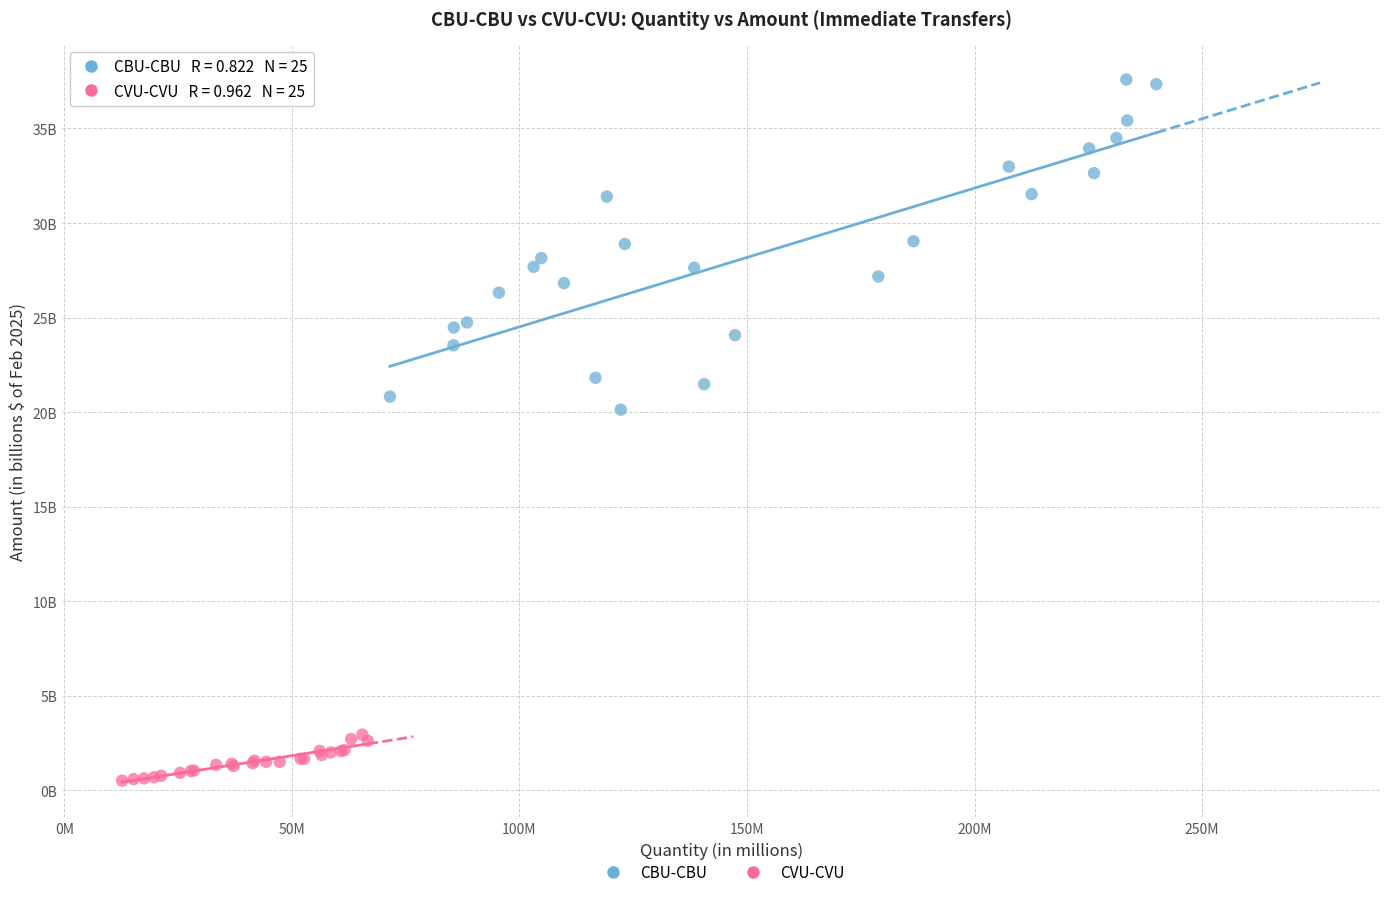

Which series contains the highest Y value?

CBU-CBU